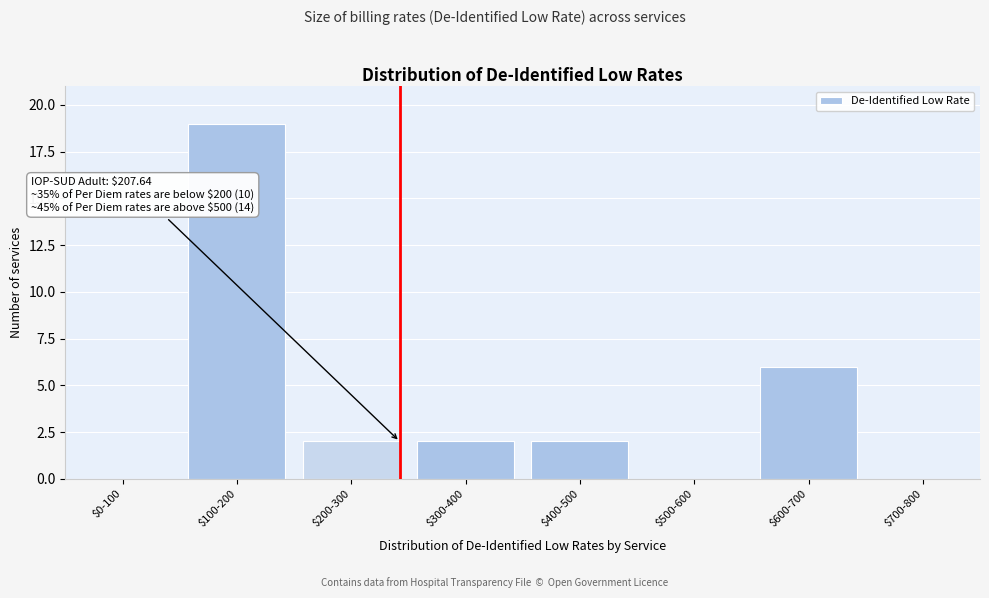

At which category does the chart reach its peak across all series?

$100-200